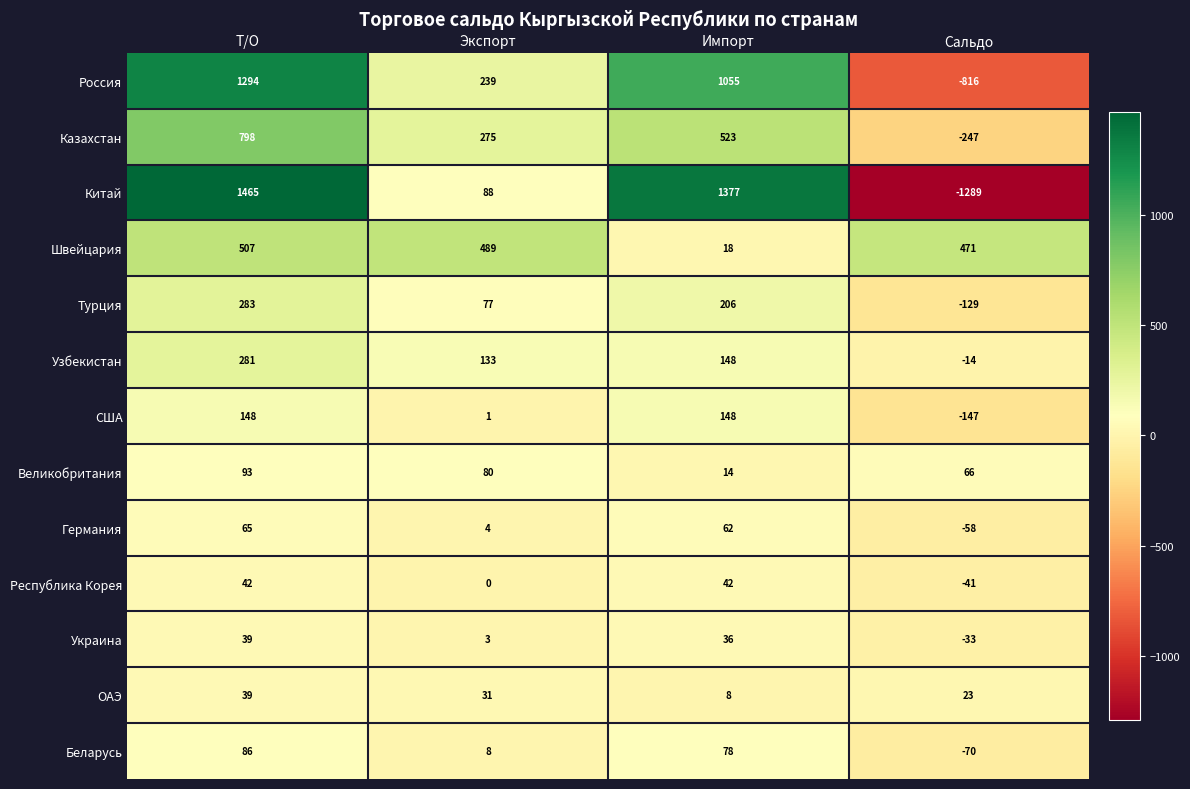

What is the smallest value displayed?

-1289